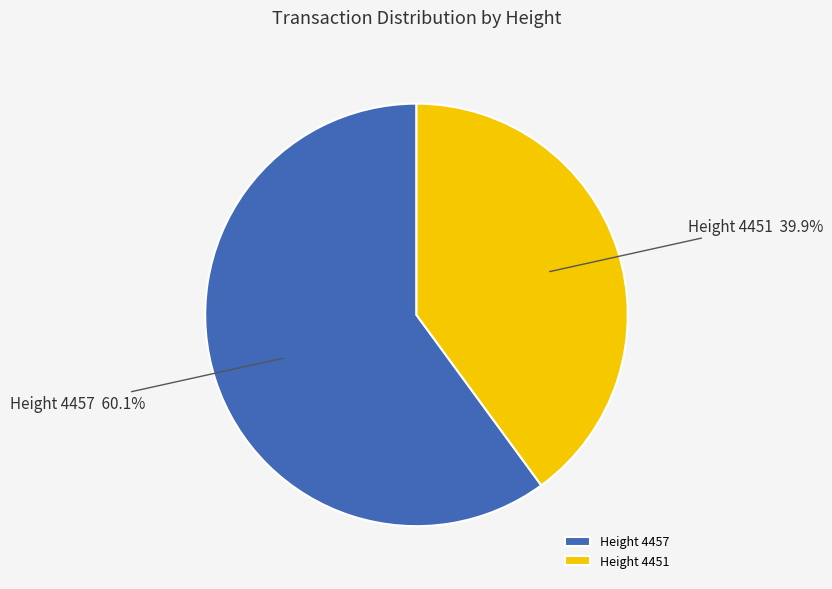

To the nearest percent, what is the difference between the largest and smallest slice percentages?

20%